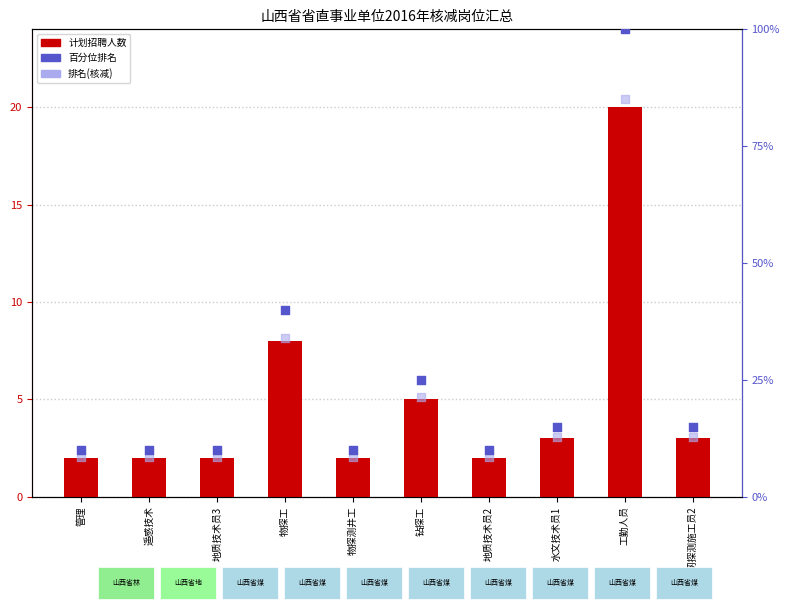

Which series has the largest total across all categories?

百分位排名